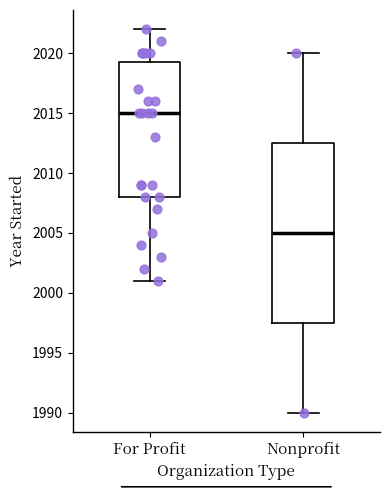

Reading left to right, transcribe this box plot: for each box, give where its median line is, the range the box spans, and where its two whiskers end, as read against the y-axis. The values are not printed on the chart, so give them approximately, as read against the axis.

For Profit: median 2015.0, box 2008.0 to 2019.5, whiskers 2001.0 to 2022.0
Nonprofit: median 2005.0, box 1997.5 to 2012.5, whiskers 1990.0 to 2020.0